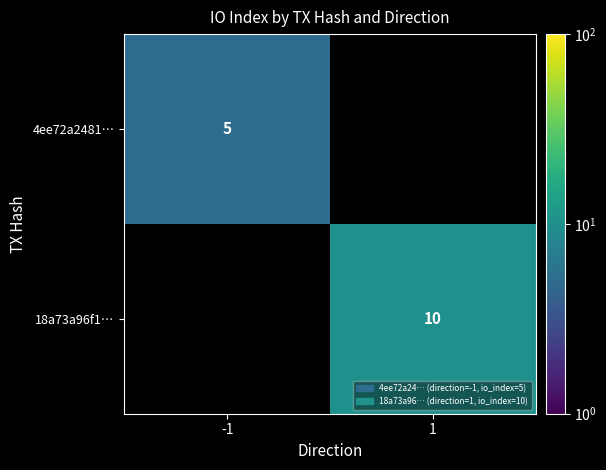

Is it true that 18a73a96f1… equals 4.1 at 1?

False